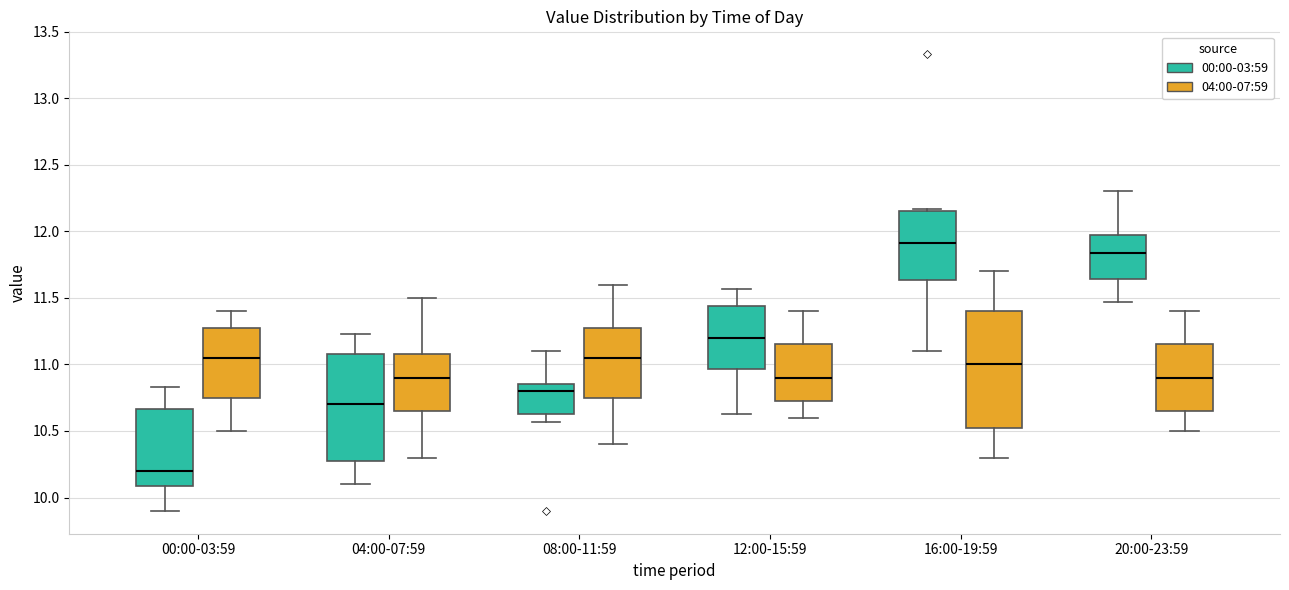

Reading left to right, read every box against the y-axis: the position of its median line, the range the box covers, and the ends of its whiskers. The values are not printed on the chart, so give them approximately, as read against the axis.

00:00-03:59 (00:00-03:59): median 10.20, box 10.10 to 10.65, whiskers 9.90 to 10.85
00:00-03:59 (04:00-07:59): median 11.05, box 10.75 to 11.30, whiskers 10.50 to 11.40
04:00-07:59 (00:00-03:59): median 10.70, box 10.25 to 11.10, whiskers 10.10 to 11.25
04:00-07:59 (04:00-07:59): median 10.90, box 10.65 to 11.10, whiskers 10.30 to 11.50
08:00-11:59 (00:00-03:59): median 10.80, box 10.65 to 10.85, whiskers 10.55 to 11.10
08:00-11:59 (04:00-07:59): median 11.05, box 10.75 to 11.30, whiskers 10.40 to 11.60
12:00-15:59 (00:00-03:59): median 11.20, box 10.95 to 11.45, whiskers 10.65 to 11.55
12:00-15:59 (04:00-07:59): median 10.90, box 10.75 to 11.15, whiskers 10.60 to 11.40
16:00-19:59 (00:00-03:59): median 11.90, box 11.65 to 12.15, whiskers 11.10 to 12.15 (just above the box's upper edge)
16:00-19:59 (04:00-07:59): median 11.00, box 10.55 to 11.40, whiskers 10.30 to 11.70
20:00-23:59 (00:00-03:59): median 11.85, box 11.65 to 12.00, whiskers 11.45 to 12.30
20:00-23:59 (04:00-07:59): median 10.90, box 10.65 to 11.15, whiskers 10.50 to 11.40